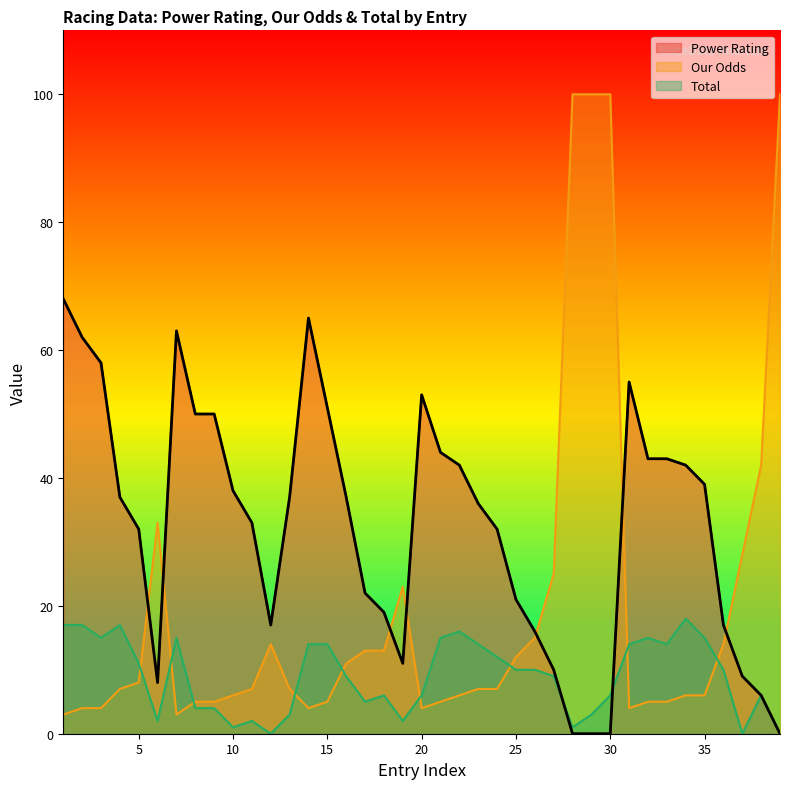

What is the difference between the highest and lowest values at 36?

7